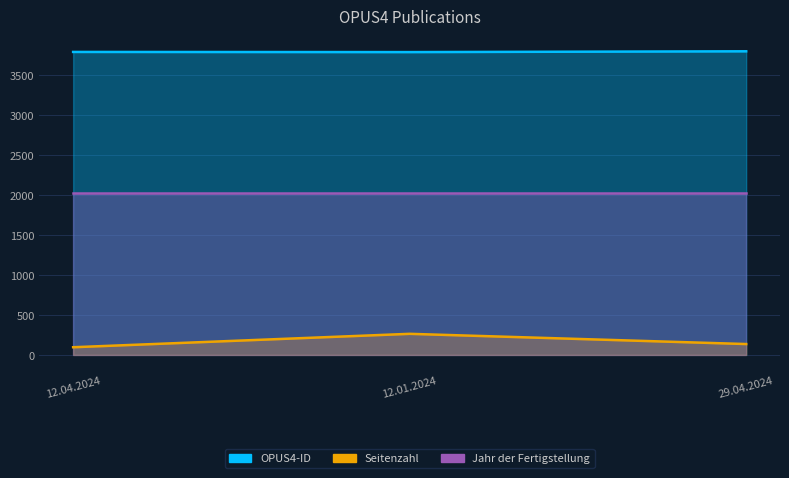

What is the label of the 3rd point from the right?

12.04.2024